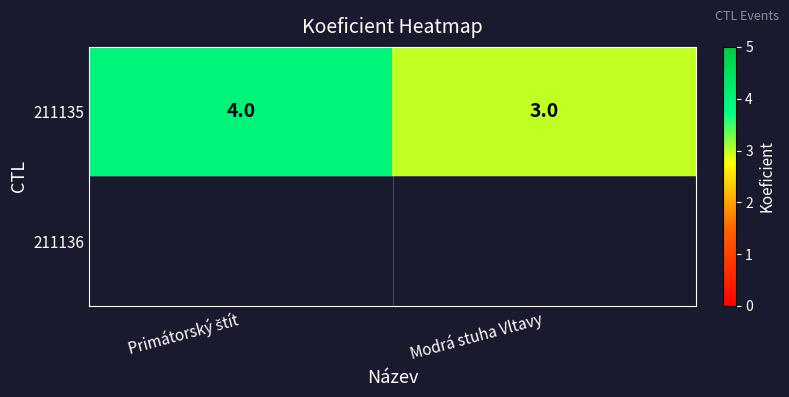

Reading left to right, transcribe all the data shown in this chart.

Primátorský štít=4	Modrá stuha Vltavy=3